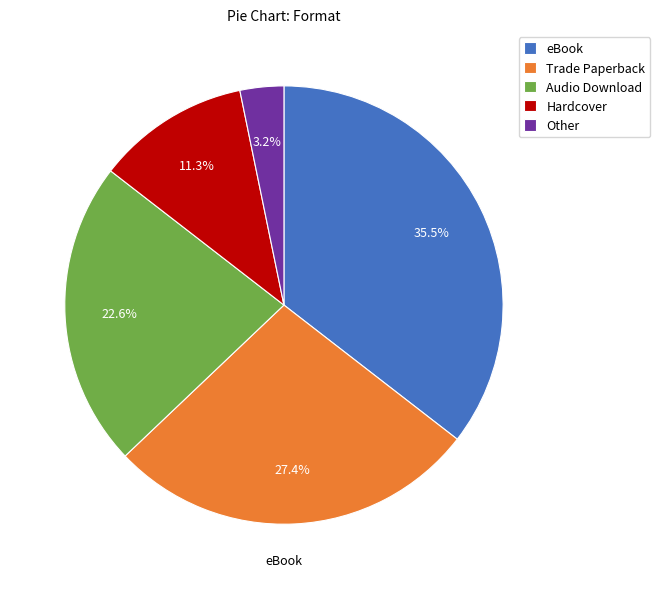

Approximately how many times larger is the value at Other compared to Hardcover?

0.3